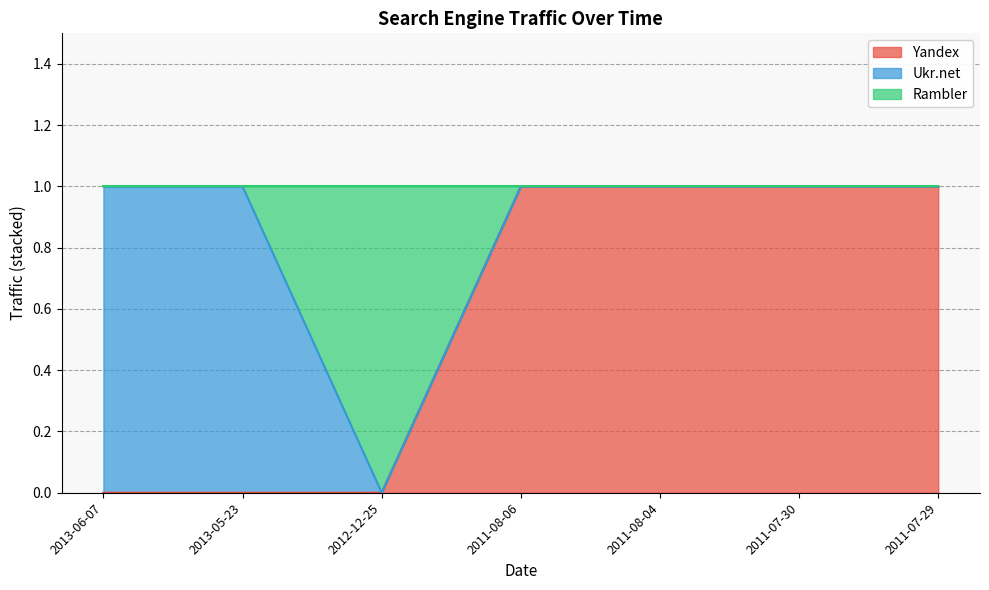

What is the total value across all series at 2011-08-06?

1